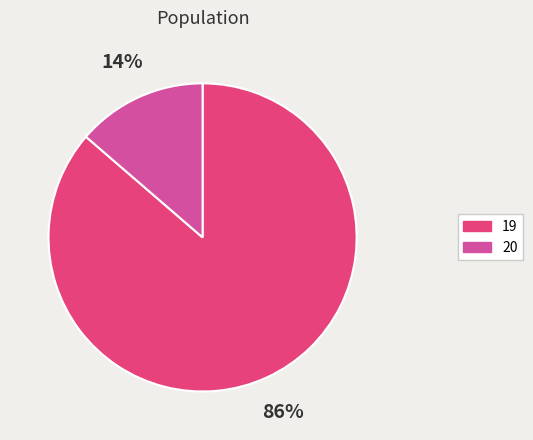

Is the sum of 20 and 19 greater than half?

Yes